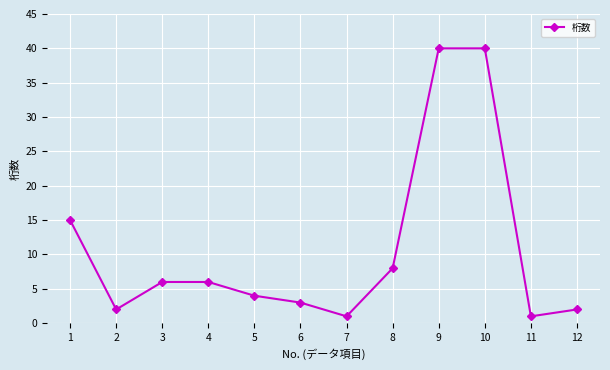

How many interior local valleys (lower than both neighbors) does the data have?

3